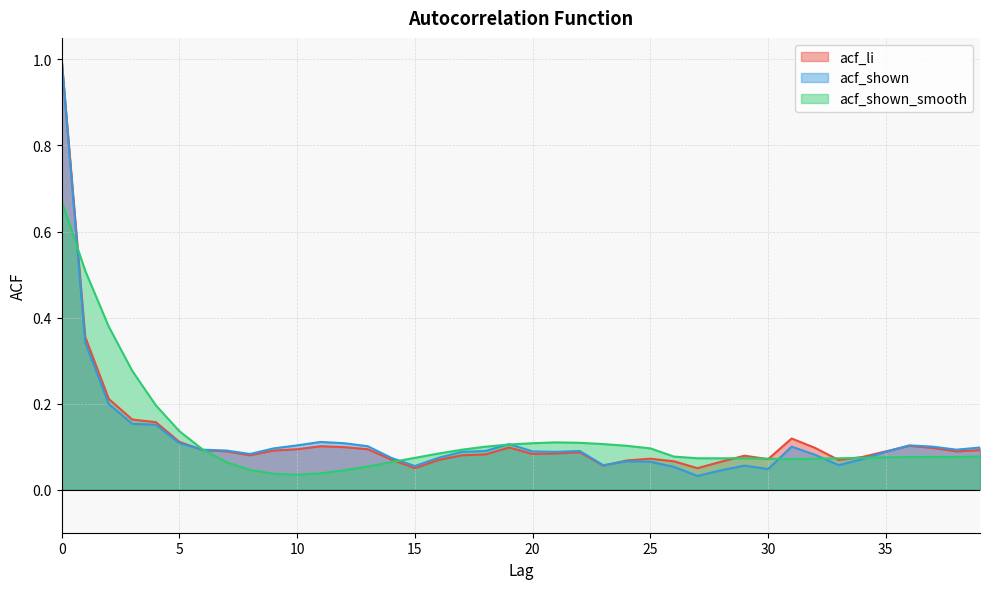

List the labels in order of acf_shown_smooth value, smallest first.

10, 9, 11, 12, 8, 13, 7, 14, 31, 30, 32, 27, 28, 29, 33, 15, 34, 35, 36, 37, 38, 26, 39, 16, 6, 17, 25, 18, 24, 19, 23, 20, 22, 21, 5, 4, 3, 2, 1, 0